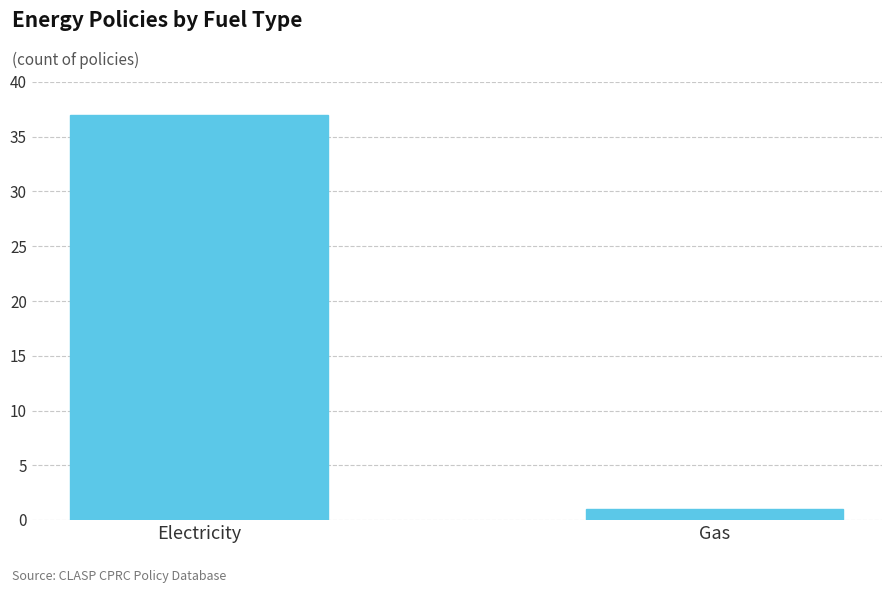

The chart shows a value of 37 at Electricity. True or false?

True